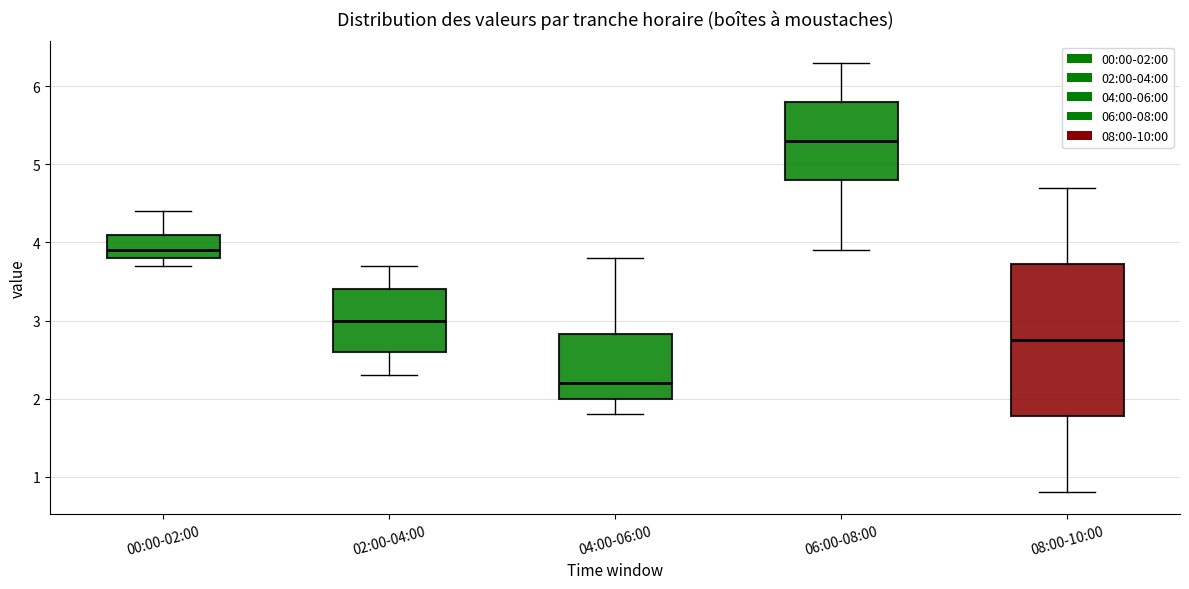

Comparing the boxes themselves (not the whiskers), which one is the tallest?

08:00-10:00